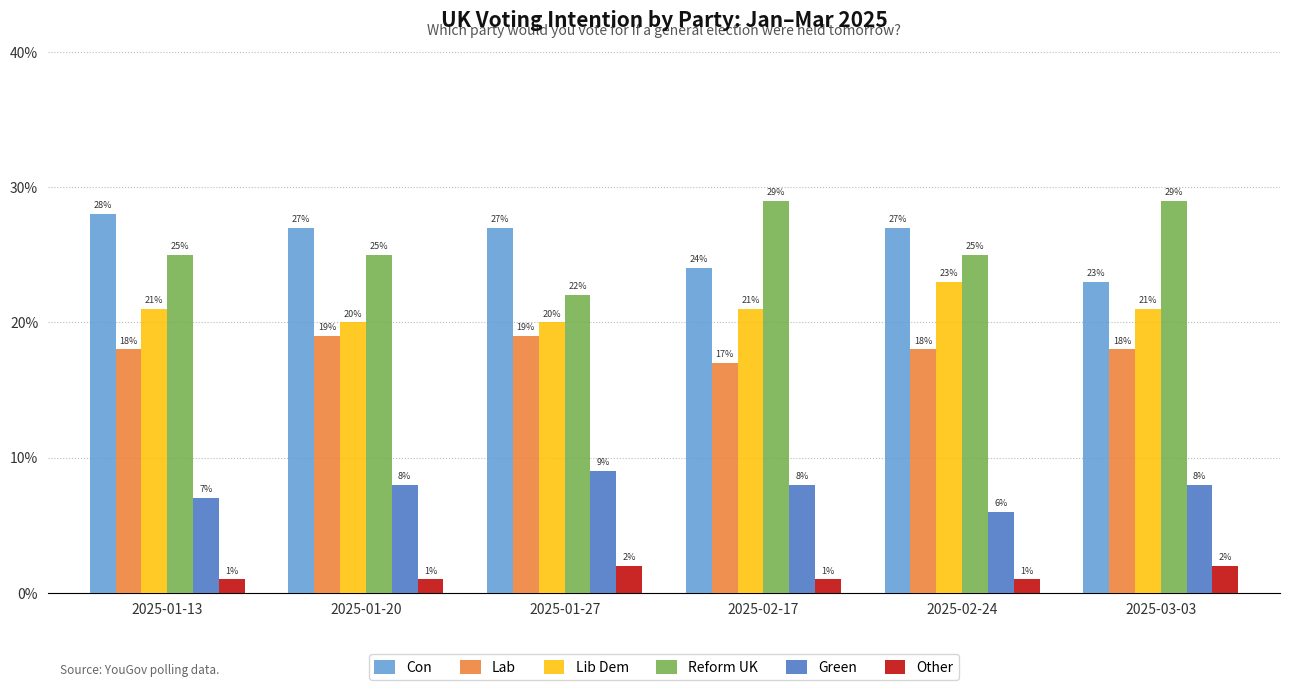

The Lab series shows 0.2 at 2025-01-27. True or false?

True